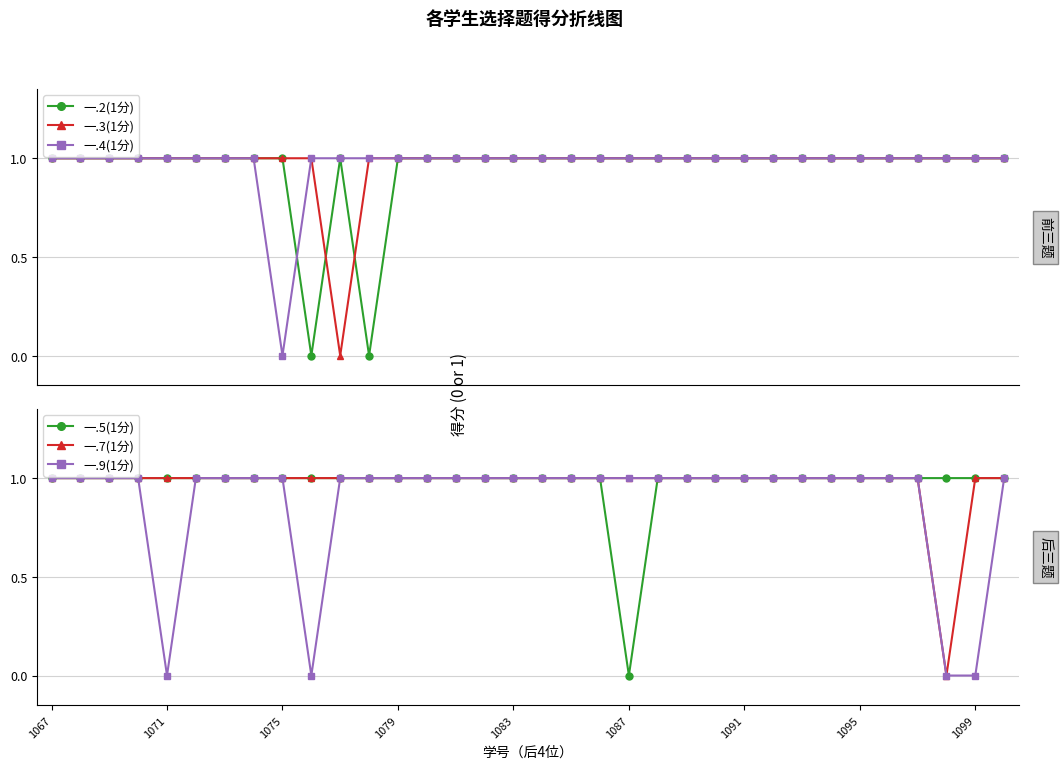

How many lines are shown in the chart?

6